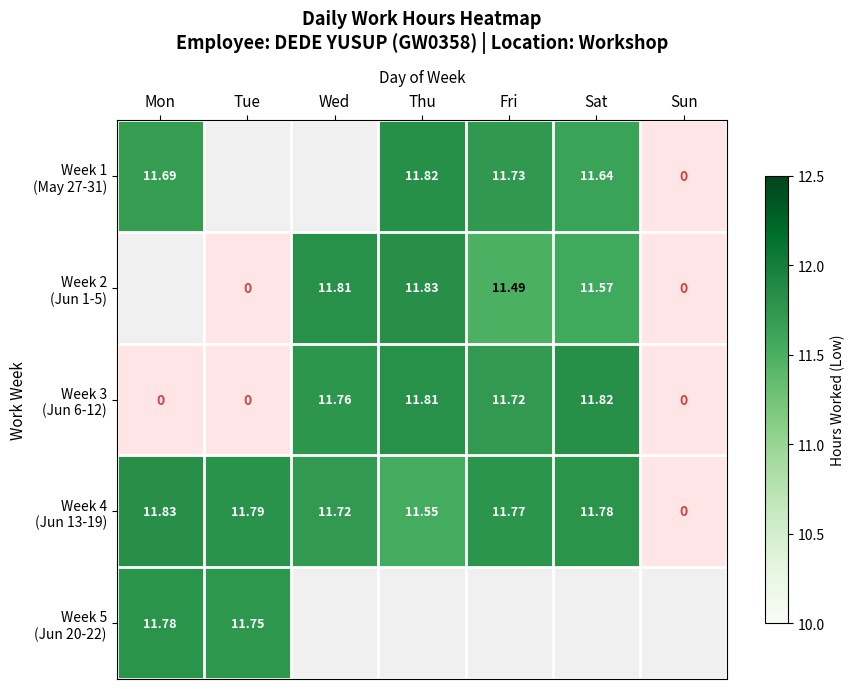

The value of Week 4 (Jun 13-19) at Tue is 11.8. True or false?

True